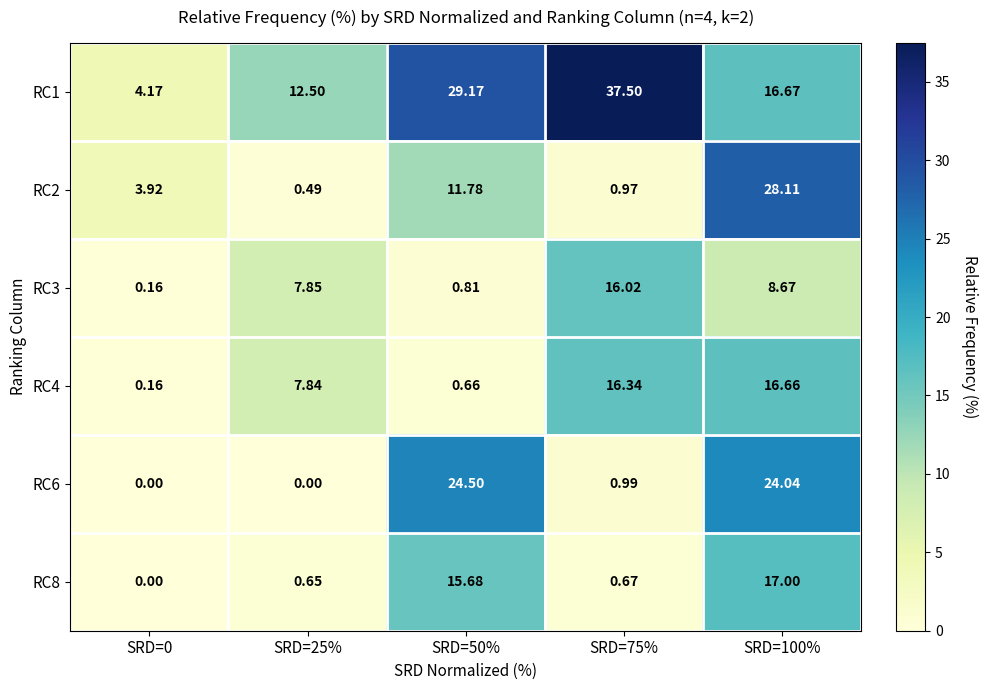

At SRD=0, list the series in order from smallest to largest.

RC6, RC8, RC3, RC4, RC2, RC1